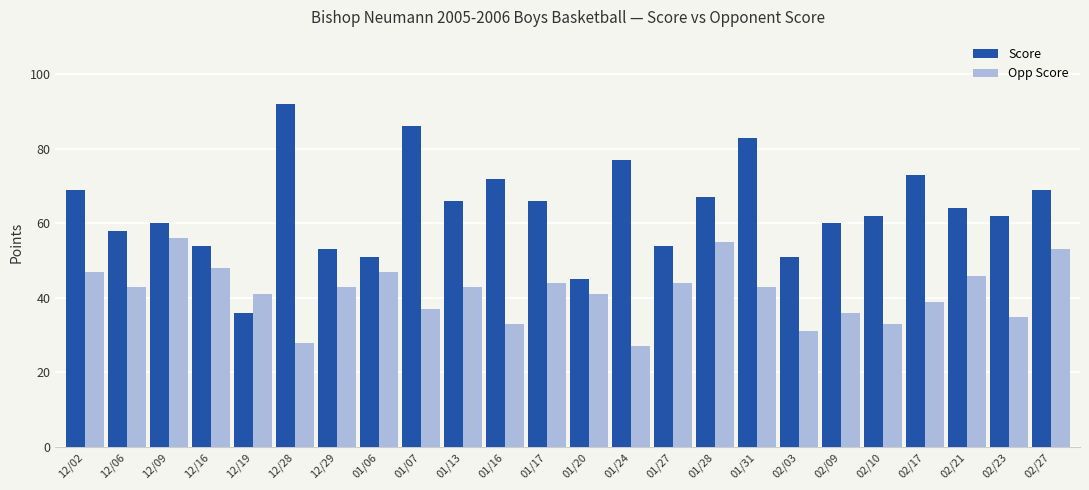

What position from the right is 01/27?

10